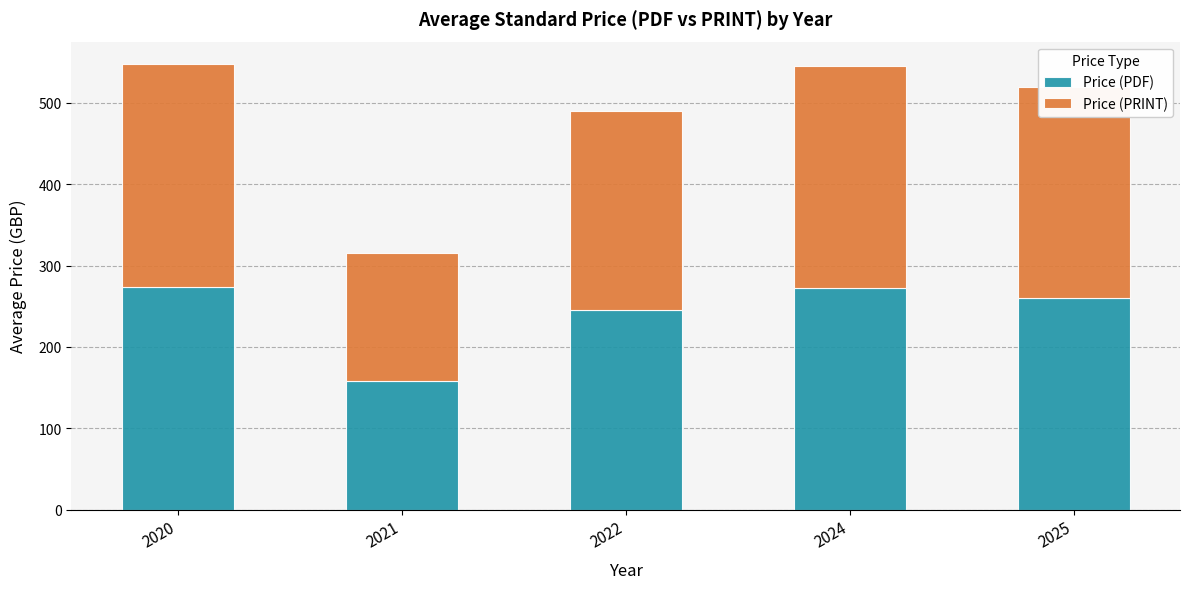

Does the chart contain any negative values?

No